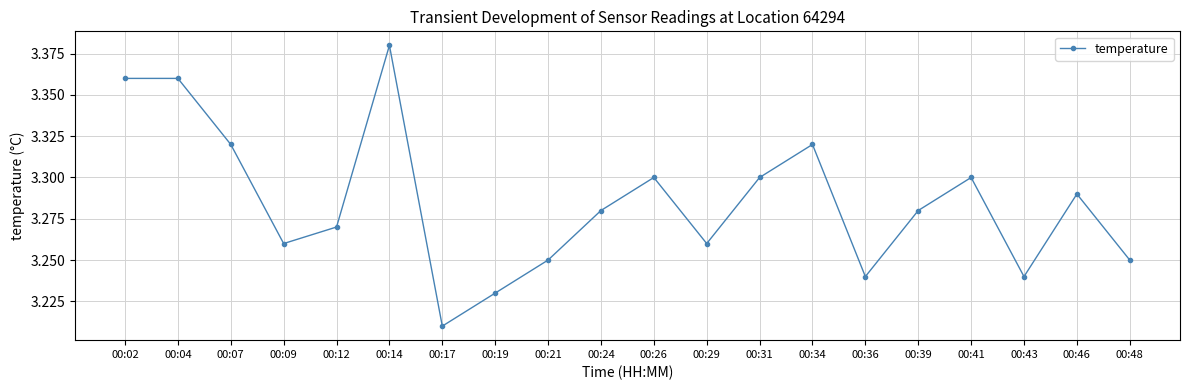

Which category has the lowest value across all series?

00:17